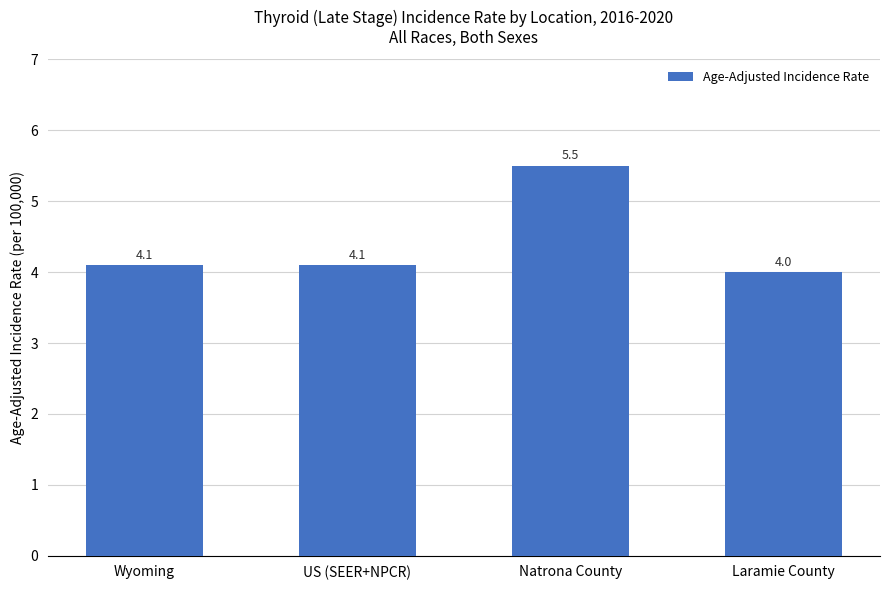

The value at Natrona County is 5.5. True or false?

True